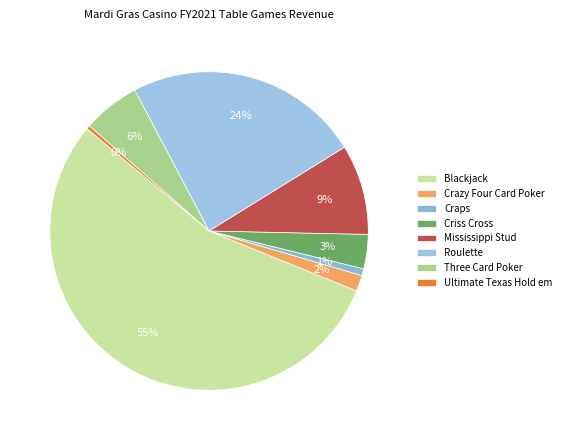

What percentage is the Roulette slice, to the nearest percent?

24%